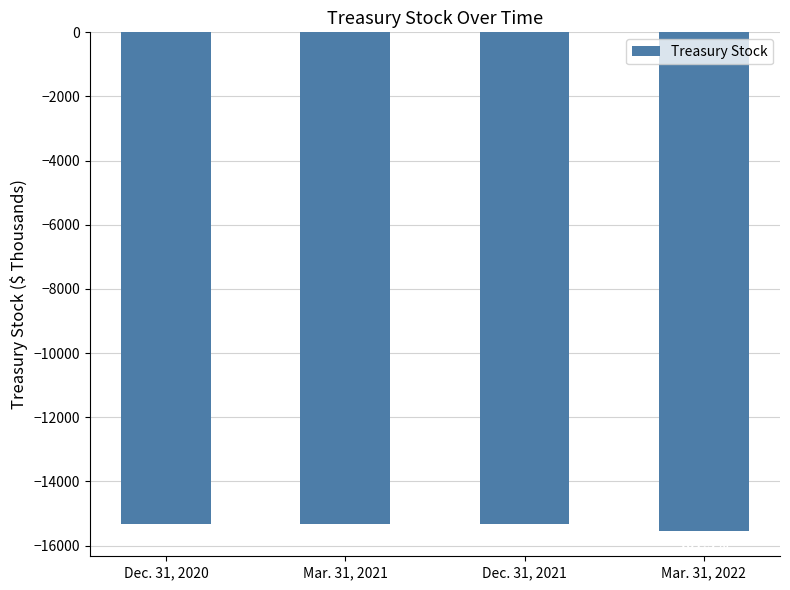

What is the approximate value at Dec. 31, 2020, to the nearest 5?

-15325